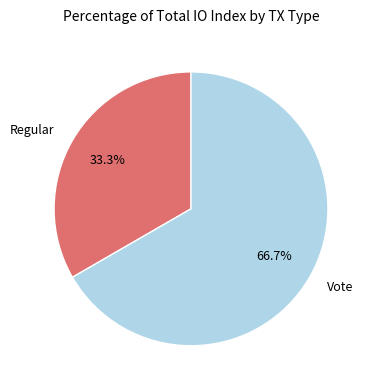

Between Vote and Regular, which is larger?

Vote